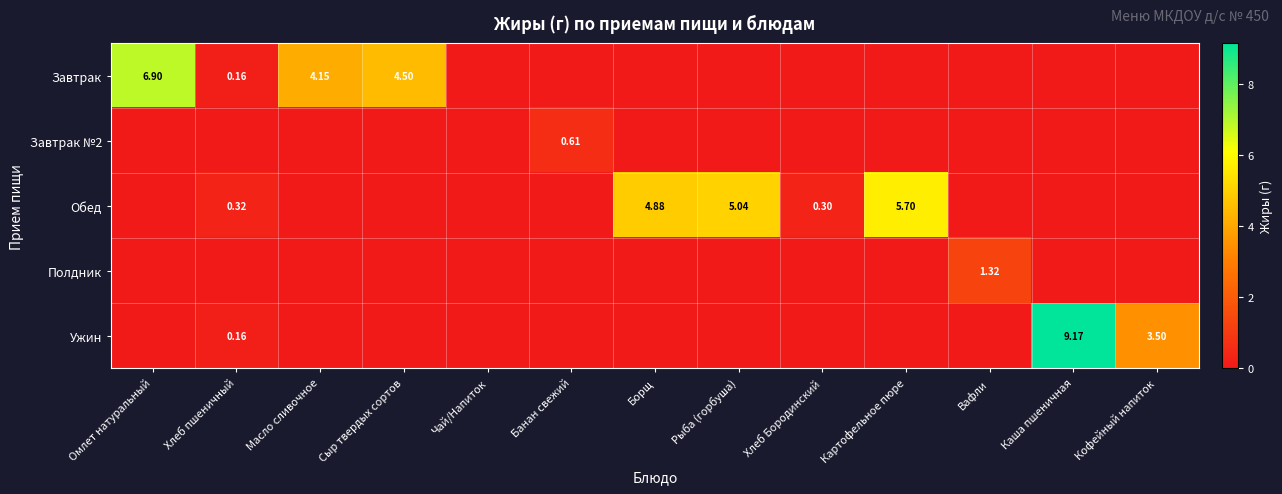

What is the total value across all series at Борщ?

4.9